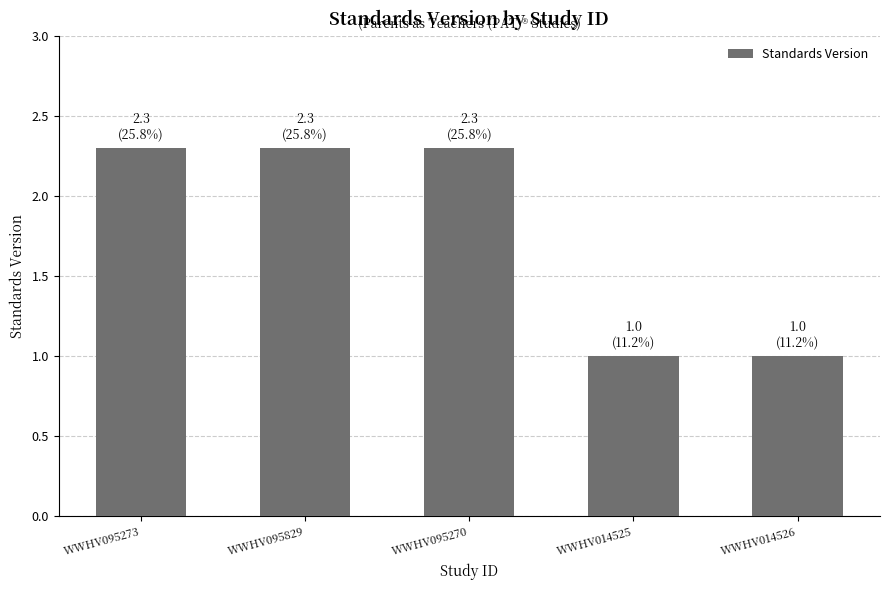

True or false: the data shows 1.2 at WWHV095270.

False